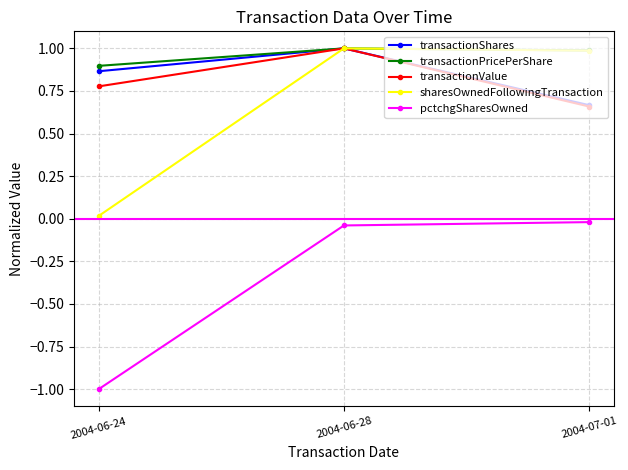

What is the approximate value of transactionPricePerShare at 2004-07-01?

1.0